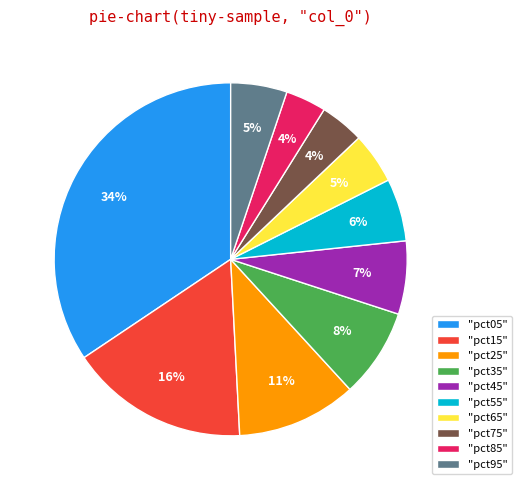

Does "pct05" account for over 50% of the chart?

No